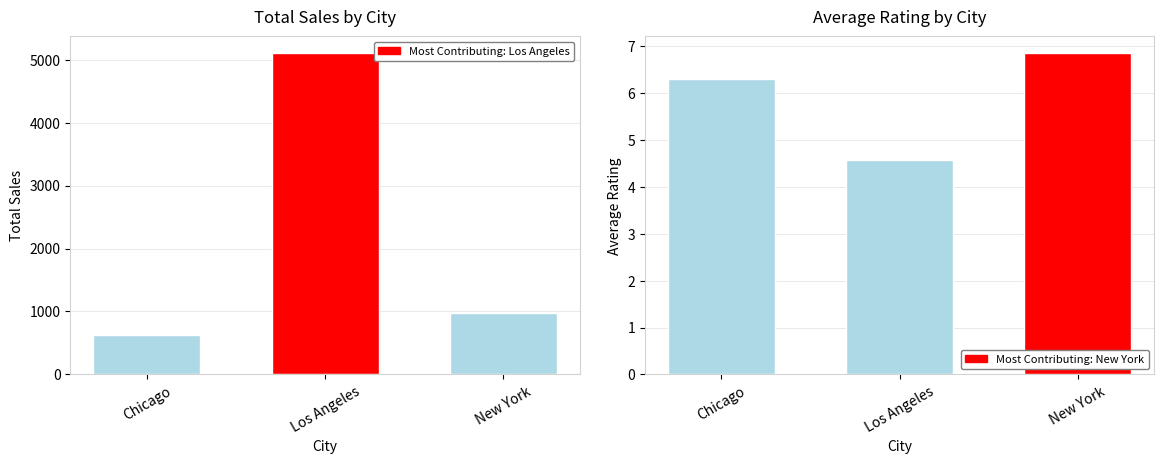

The value of Rating at 6 is 5.9. True or false?

False